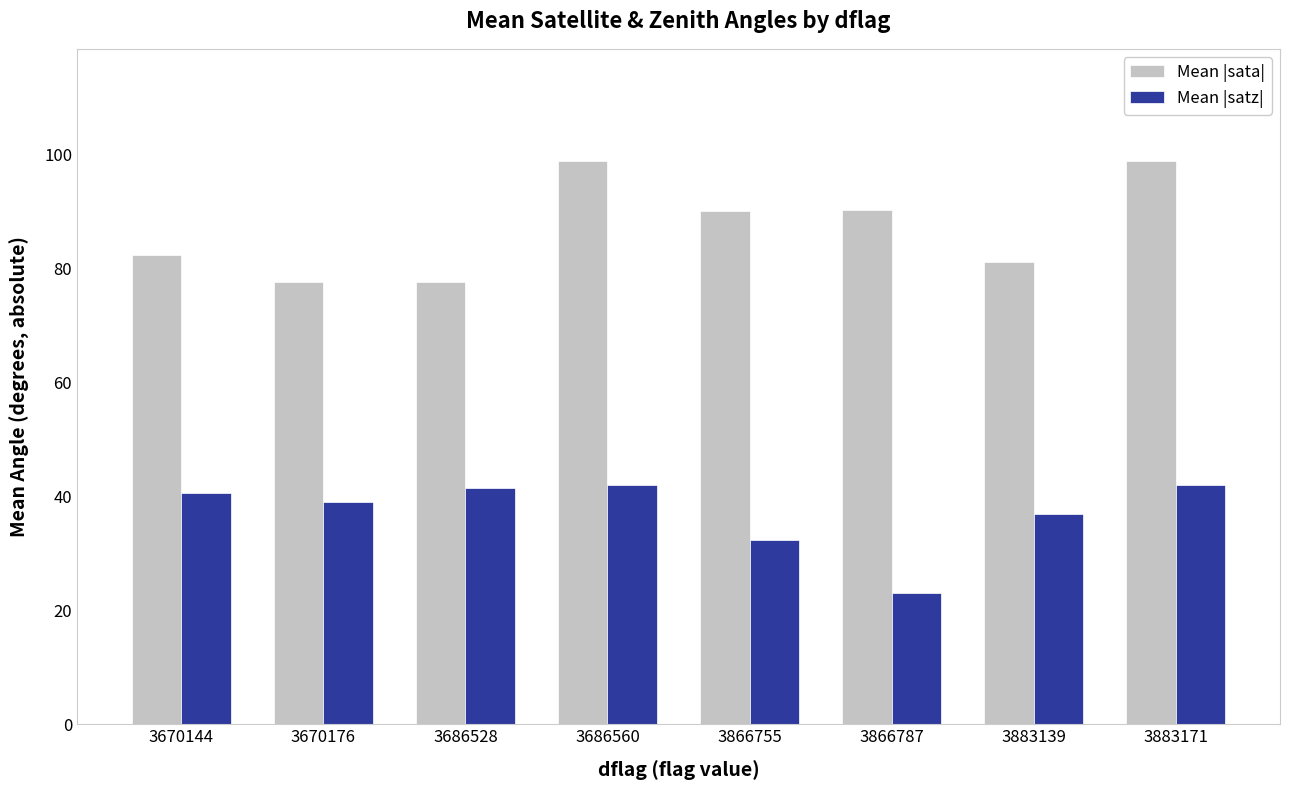

At which label is Mean |sata| closest to 88?

3866755